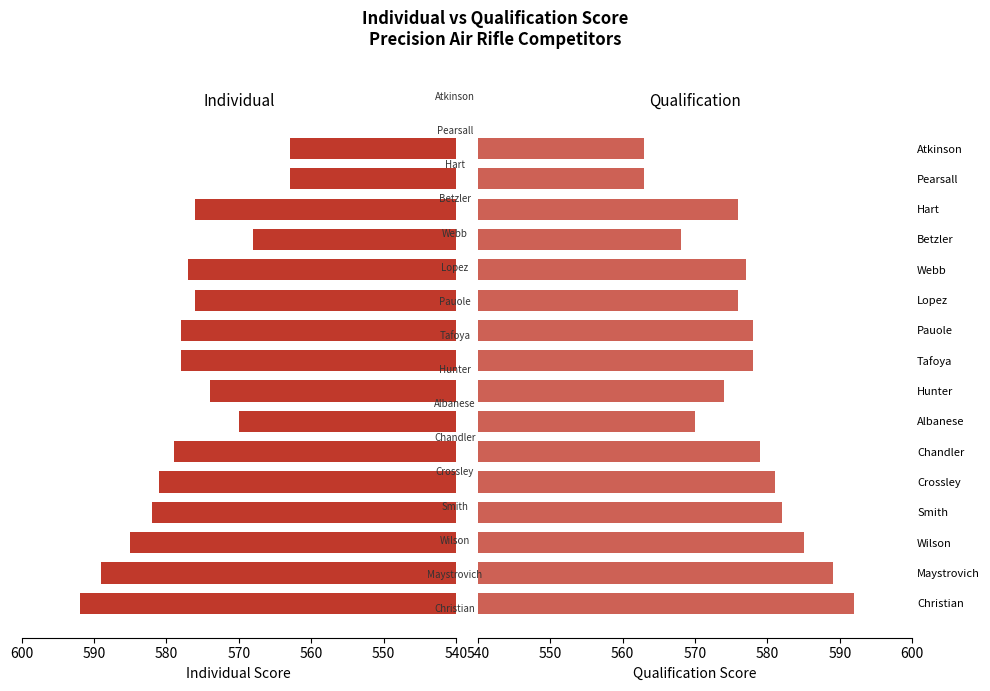

The Qualification Score series shows 118 at Atkinson. True or false?

False